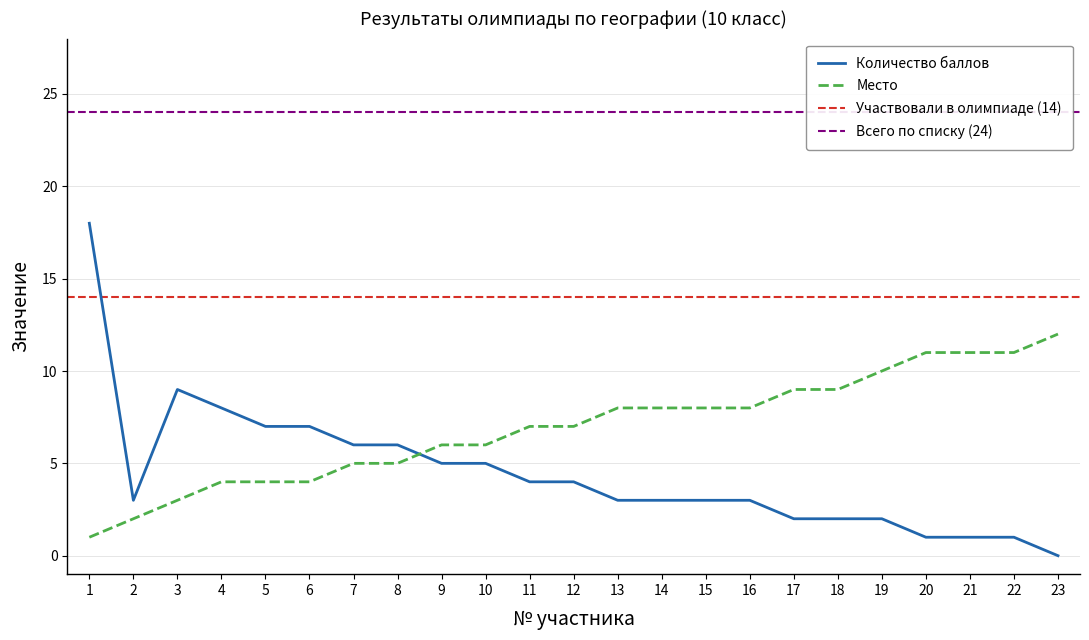

Is it true that Место equals 4 at 6?

True